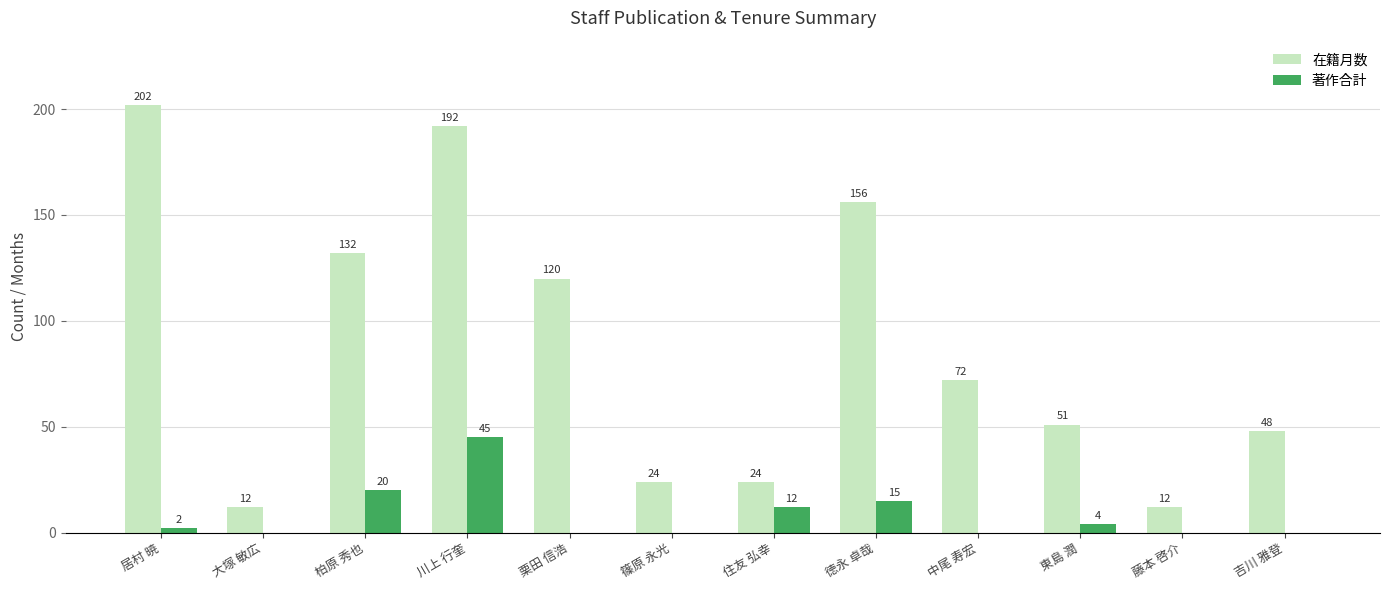

Reading left to right, transcribe all the data shown in this chart.

在籍月数: 居村 暁=202	大塚 敏広=12	柏原 秀也=132	川上 行奎=192	栗田 信浩=120	篠原 永光=24	住友 弘幸=24	徳永 卓哉=156	中尾 寿宏=72	東島 潤=51	藤本 啓介=12	吉川 雅登=48
著作合計: 居村 暁=2	大塚 敏広=0	柏原 秀也=20	川上 行奎=45	栗田 信浩=0	篠原 永光=0	住友 弘幸=12	徳永 卓哉=15	中尾 寿宏=0	東島 潤=4	藤本 啓介=0	吉川 雅登=0